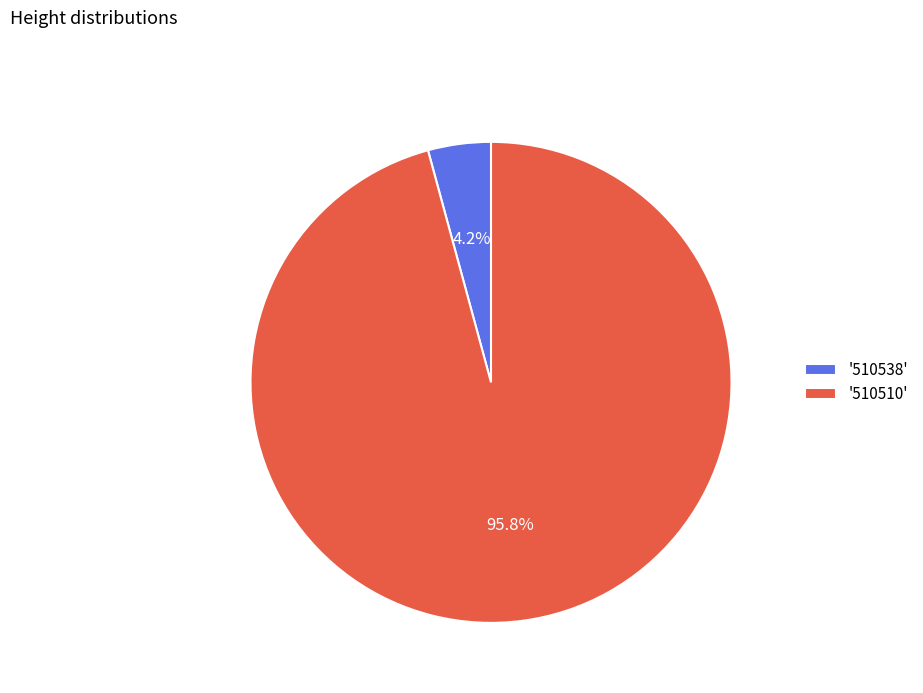

Which category has the smallest portion of the pie?

'510538'